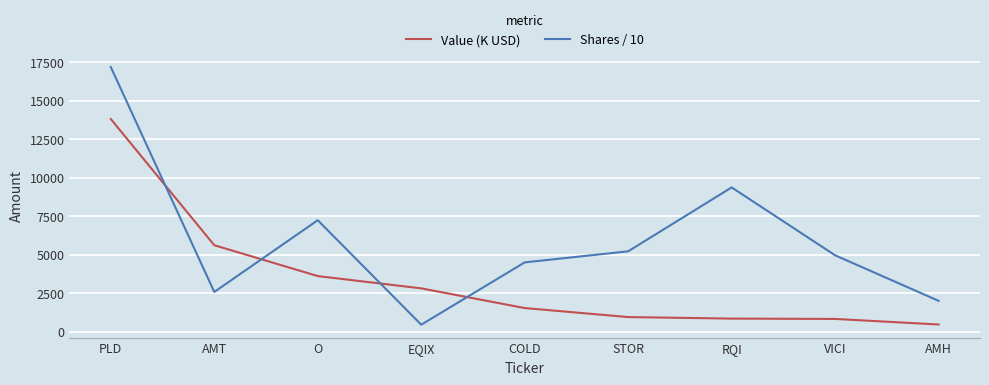

What is the difference between the Shares / 10 values at COLD and AMT?

1920.9